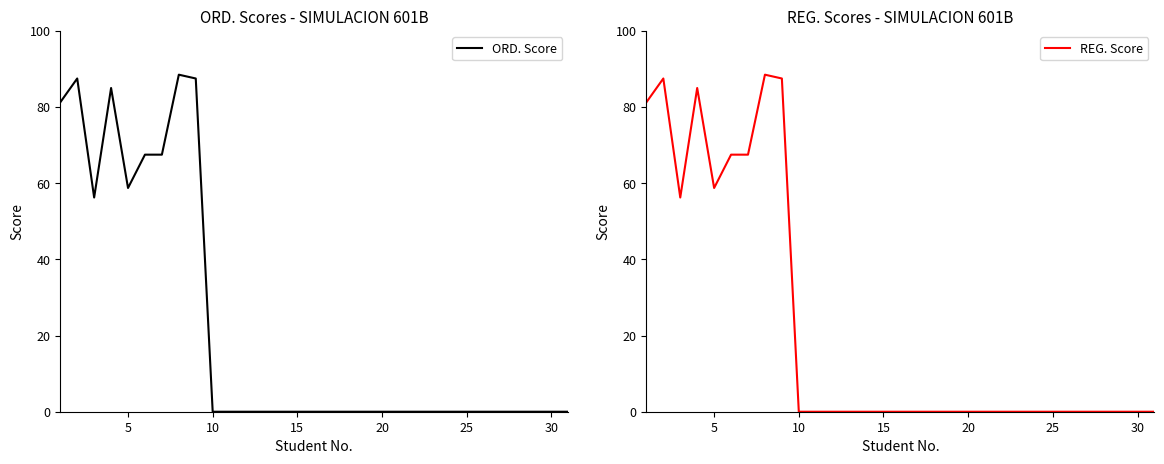

How many lines are shown in the chart?

2